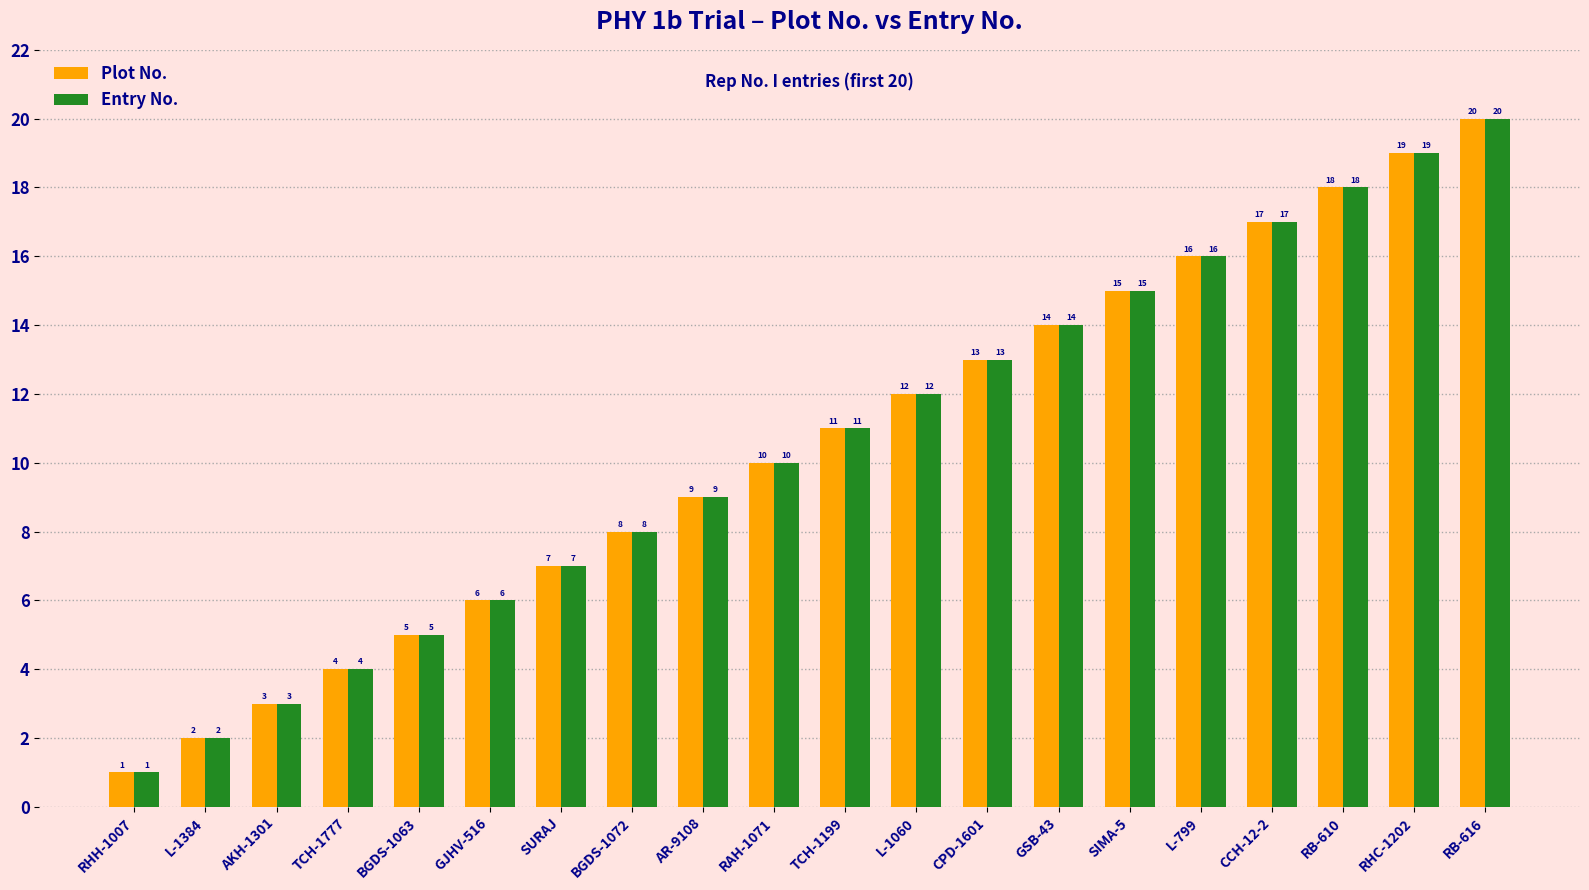

How many bars are there in each group?

2